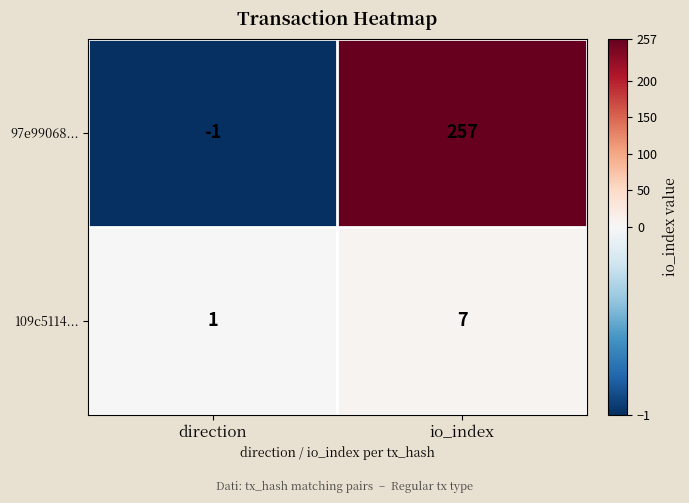

What is the greatest value displayed?

257